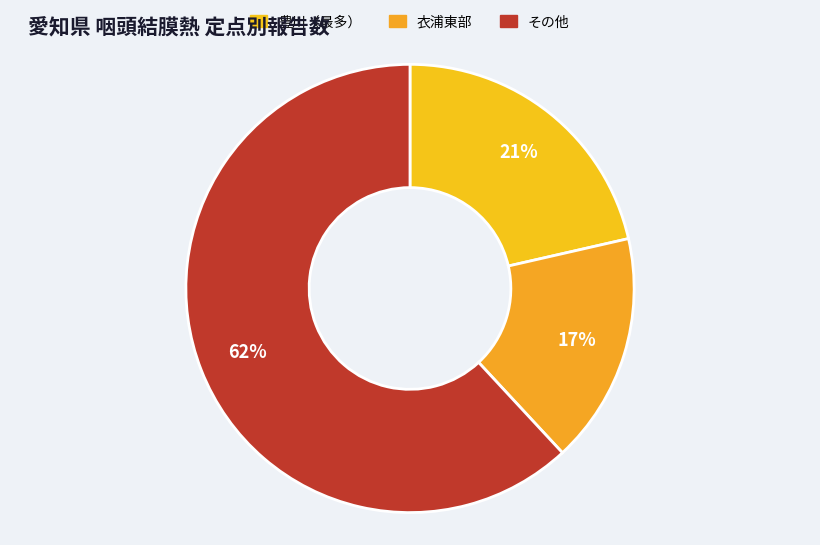

Is there any slice that represents more than half of the pie?

Yes